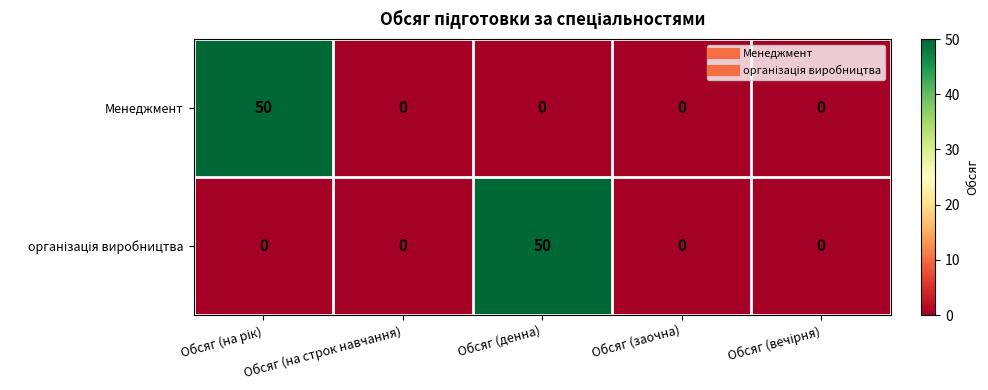

Is it true that Менеджмент equals 0 at Обсяг (денна)?

True